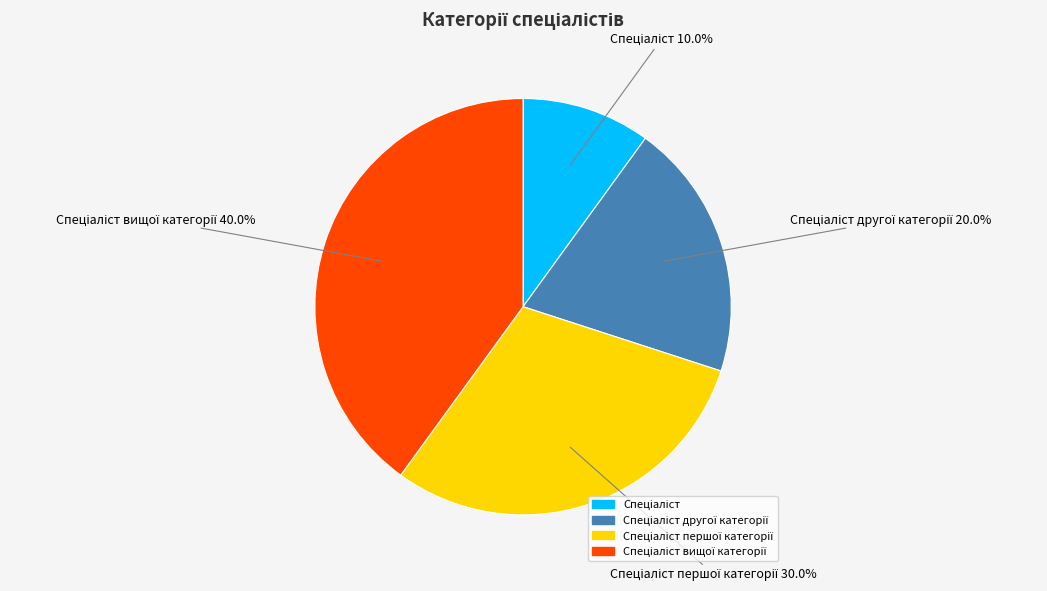

Is there a majority slice in this chart?

No